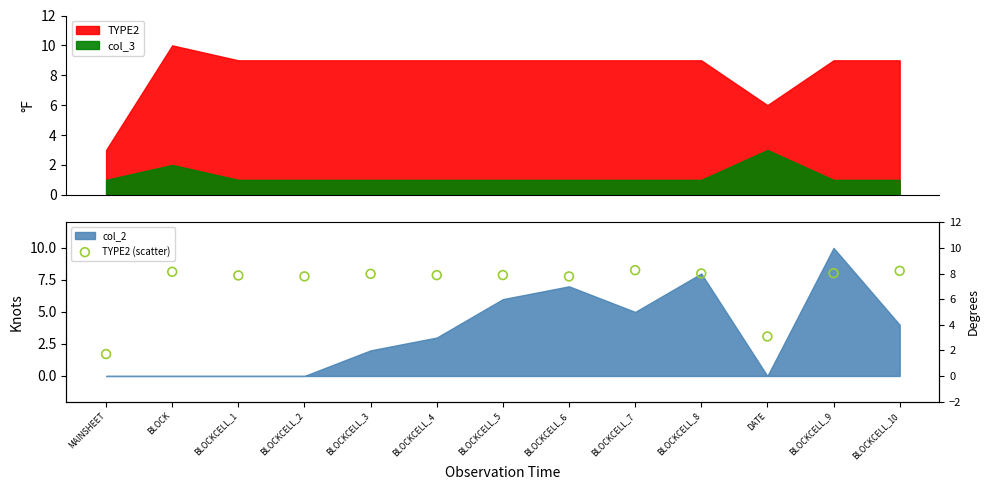

Between BLOCKCELL_9 and BLOCKCELL_5, which is larger?

BLOCKCELL_9